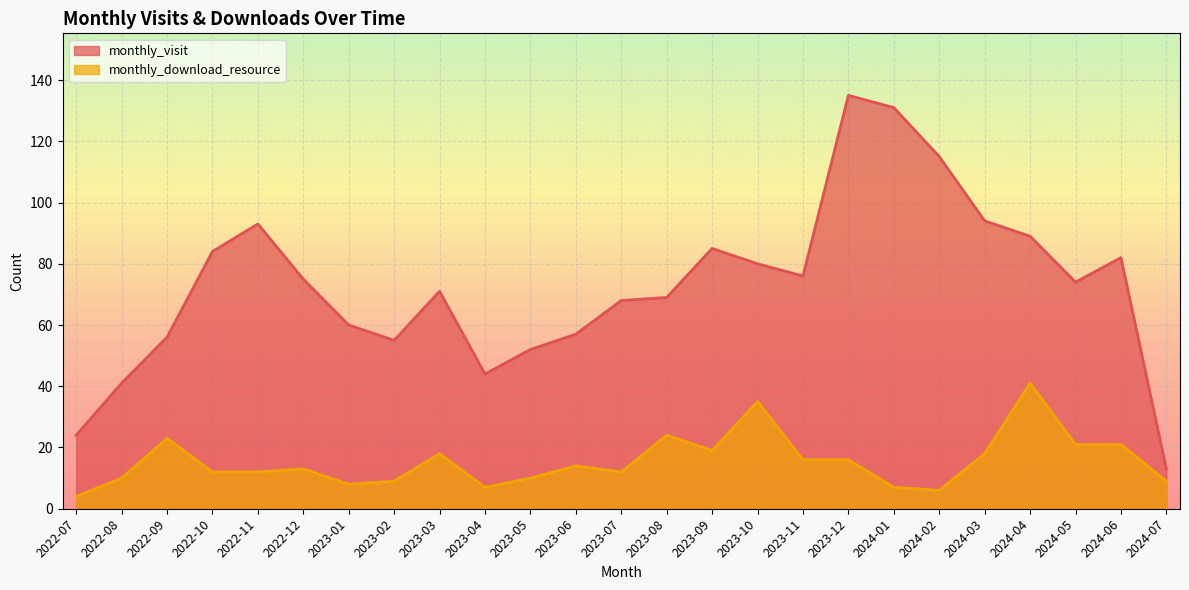

What is the maximum value for monthly_visit?

135